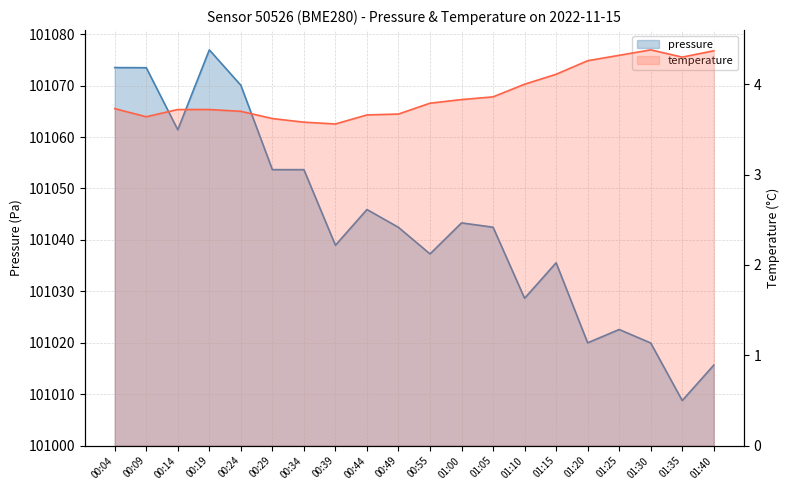

What are all the series names shown in the legend?

pressure, temperature